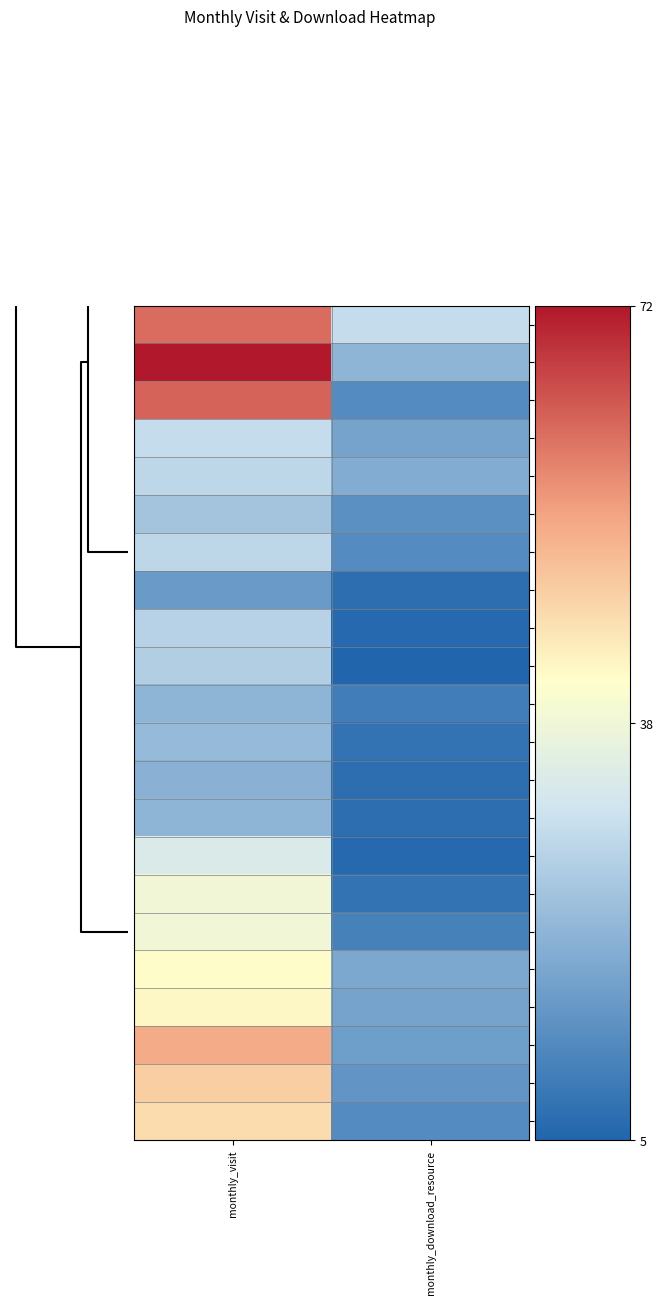

What is the spread (max minus min) of values at monthly_visit?

56